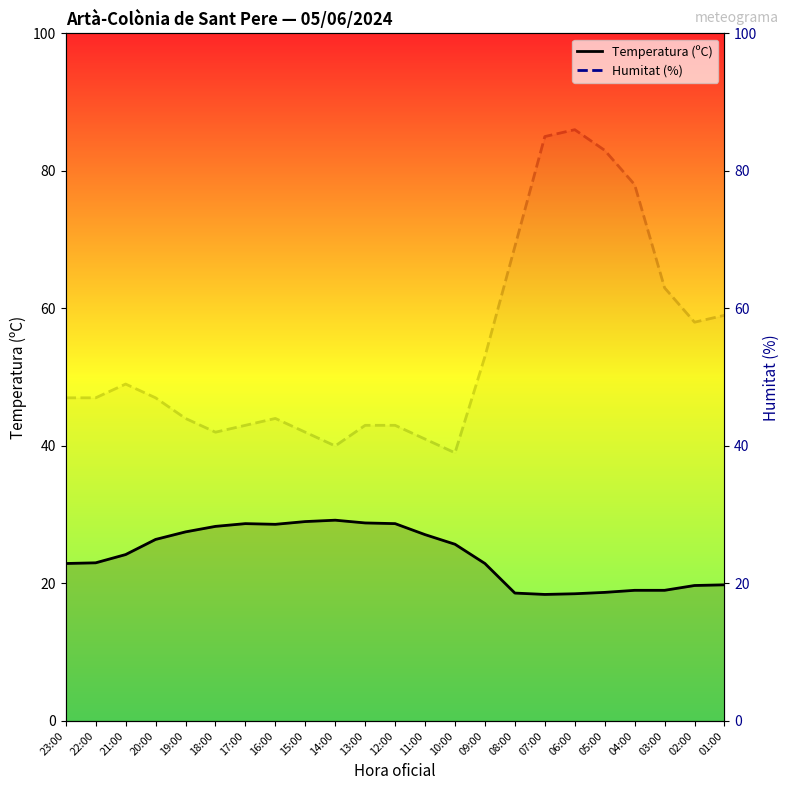

What is the label of the 1st point from the right?

01:00